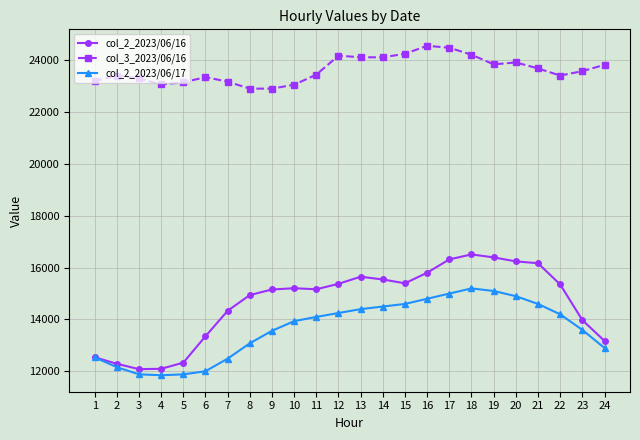

True or false: col_3_2023/06/16 and col_2_2023/06/16 intersect in this chart.

False